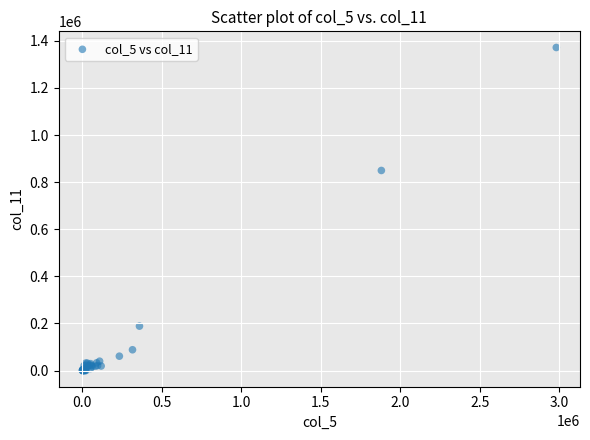

What Y value in the scatter plot is closest to 686018?

849757.8